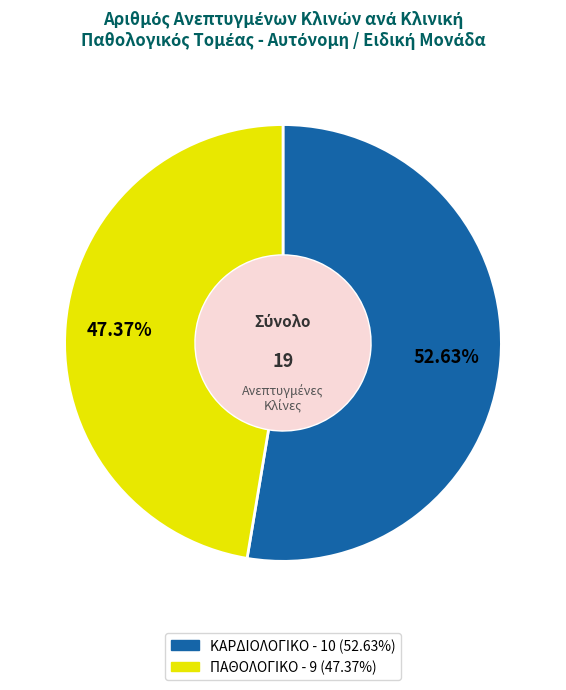

Does ΠΑΘΟΛΟΓΙΚΟ represent more than half of the total?

No